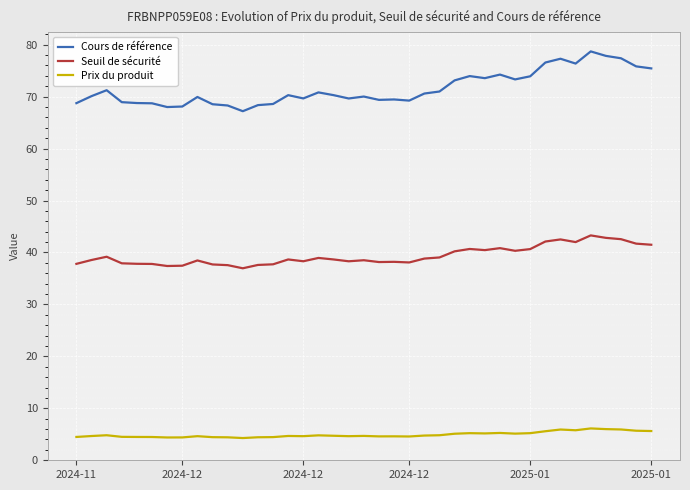

True or false: Seuil de sécurité and Cours de référence cross at least once.

False